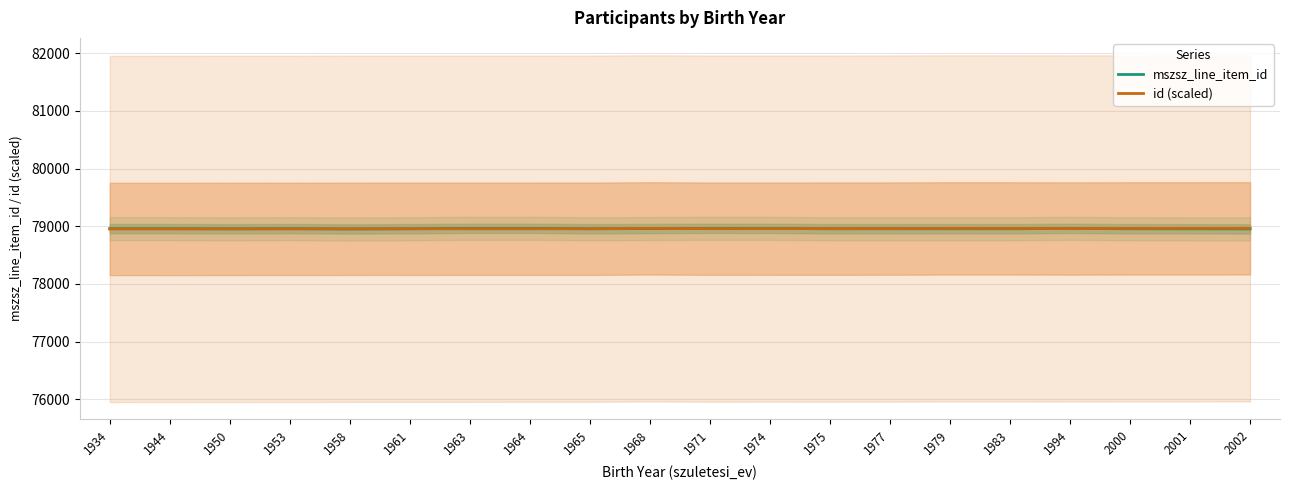

How many data points in id (scaled) are less than 78957?

9